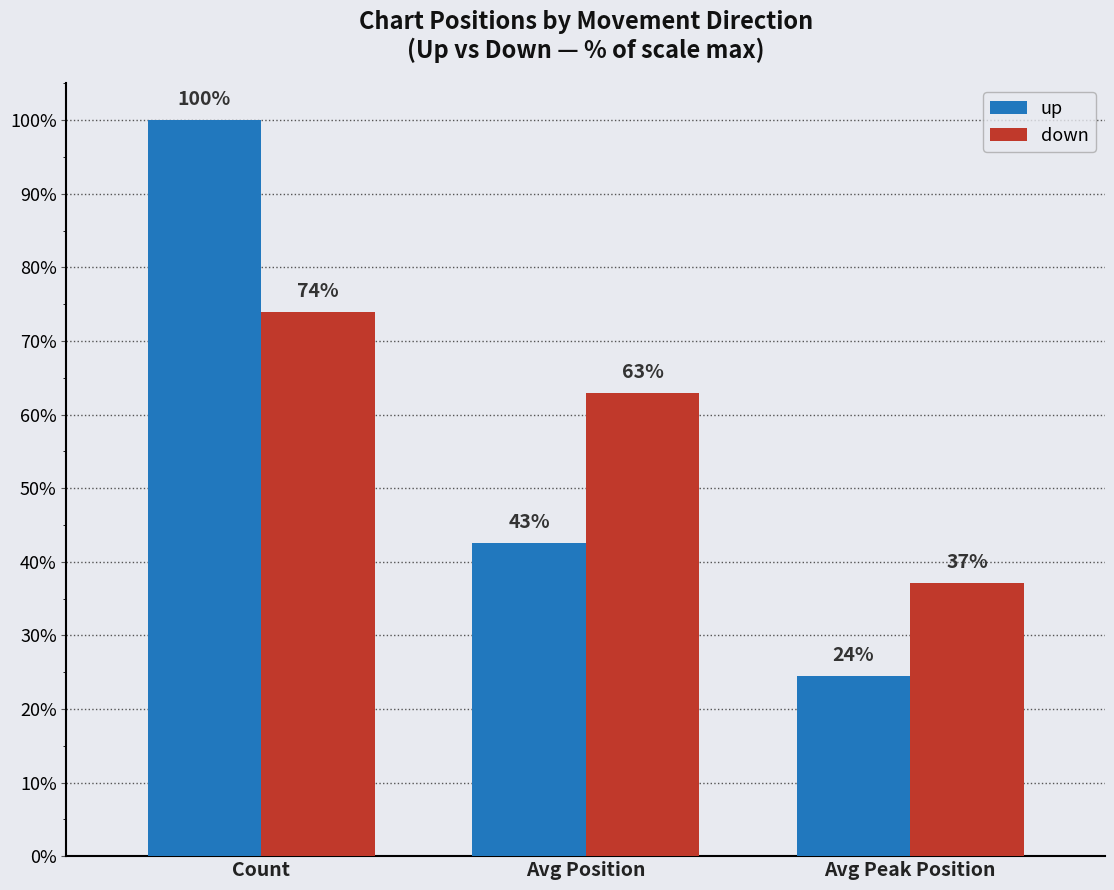

Between Count and Avg Position, which series saw the biggest shift?

up